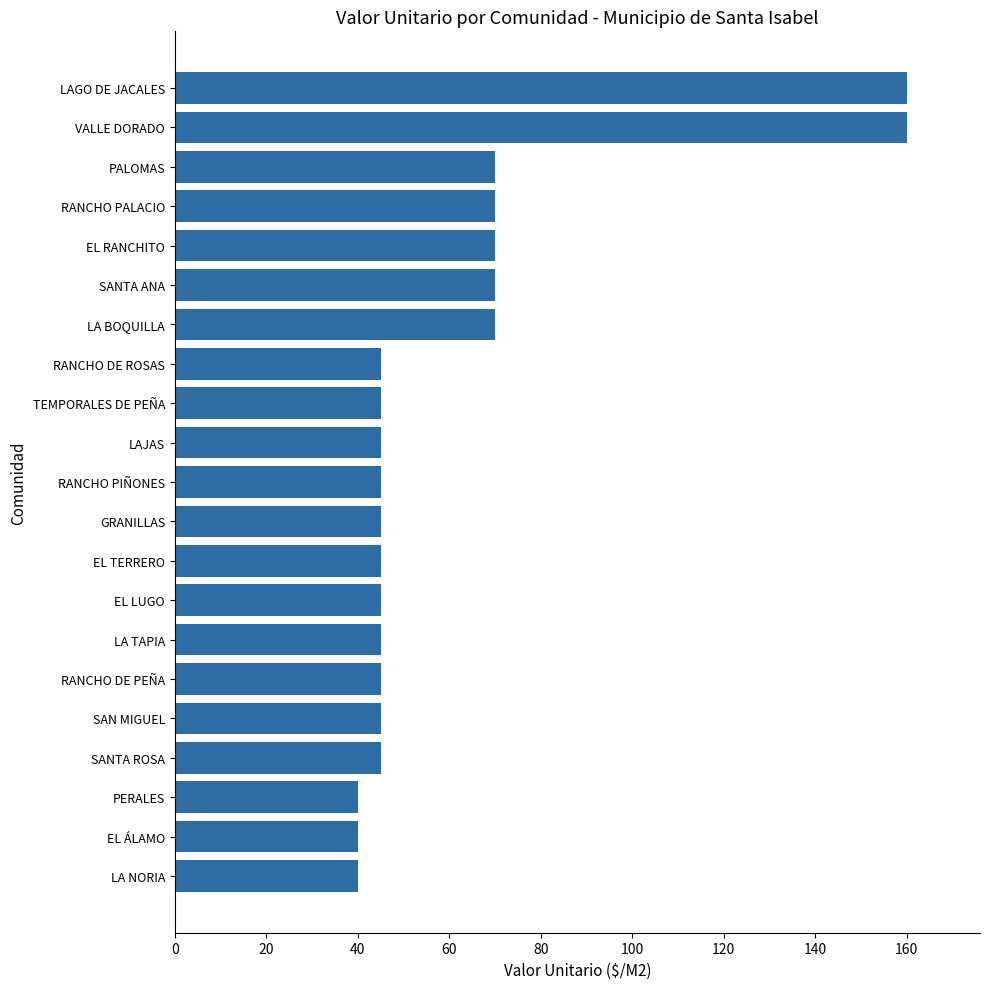

What is the difference between the maximum and second lowest values?

120